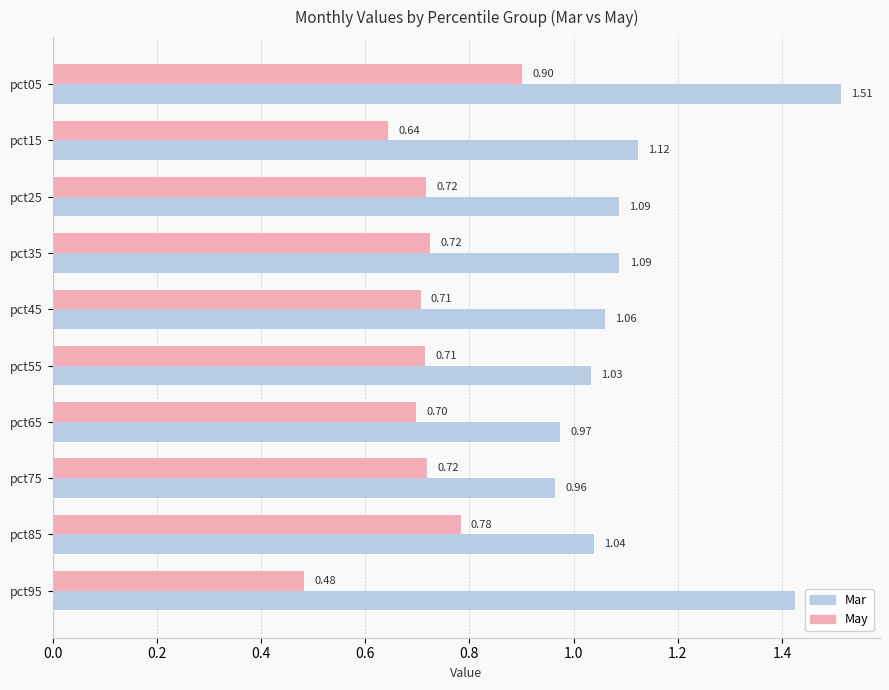

At which category is the sum across all series the highest?

pct05